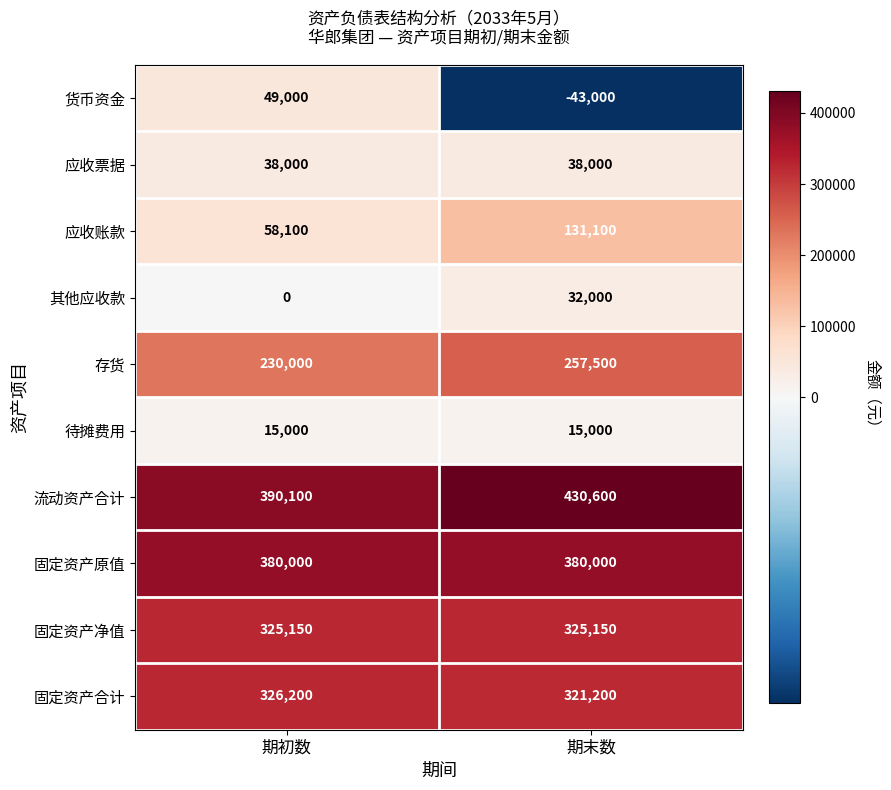

Is it true that 存货 equals 390621 at 期末数?

False